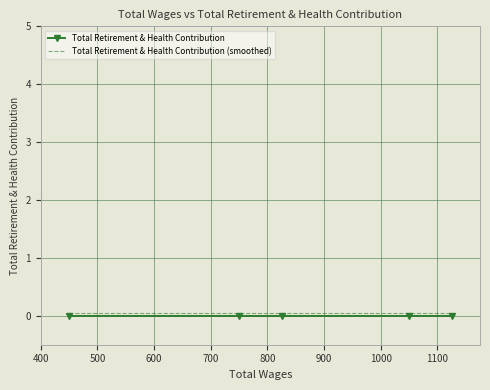

What are all the series names shown in the legend?

Total Retirement & Health Contribution, Total Retirement & Health Contribution (smoothed)